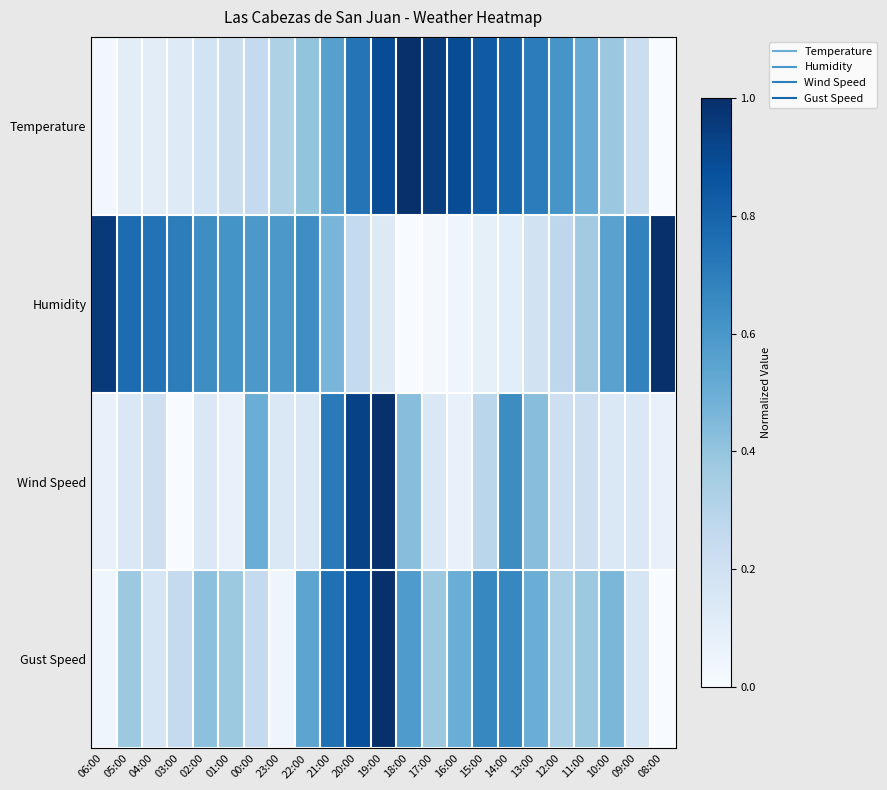

Reading right to left, extract all data points from this chart.

Temperature: 08:00=0.0	09:00=0.2	10:00=0.4	11:00=0.5	12:00=0.6	13:00=0.7	14:00=0.8	15:00=0.8	16:00=0.9	17:00=0.9	18:00=1.0	19:00=0.9	20:00=0.7	21:00=0.6	22:00=0.4	23:00=0.3	00:00=0.3	01:00=0.2	02:00=0.2	03:00=0.1	04:00=0.1	05:00=0.1	06:00=0.0
Humidity: 08:00=1.0	09:00=0.7	10:00=0.6	11:00=0.4	12:00=0.3	13:00=0.2	14:00=0.1	15:00=0.1	16:00=0.0	17:00=0.0	18:00=0.0	19:00=0.1	20:00=0.3	21:00=0.5	22:00=0.6	23:00=0.6	00:00=0.6	01:00=0.6	02:00=0.6	03:00=0.7	04:00=0.7	05:00=0.8	06:00=1.0
Wind Speed: 08:00=0.1	09:00=0.1	10:00=0.1	11:00=0.2	12:00=0.2	13:00=0.4	14:00=0.6	15:00=0.3	16:00=0.1	17:00=0.1	18:00=0.4	19:00=1.0	20:00=0.9	21:00=0.7	22:00=0.1	23:00=0.1	00:00=0.5	01:00=0.1	02:00=0.1	03:00=0.0	04:00=0.2	05:00=0.1	06:00=0.1
Gust Speed: 08:00=0.0	09:00=0.2	10:00=0.5	11:00=0.4	12:00=0.3	13:00=0.5	14:00=0.7	15:00=0.7	16:00=0.5	17:00=0.4	18:00=0.6	19:00=1.0	20:00=0.9	21:00=0.8	22:00=0.5	23:00=0.0	00:00=0.2	01:00=0.4	02:00=0.4	03:00=0.2	04:00=0.2	05:00=0.4	06:00=0.0